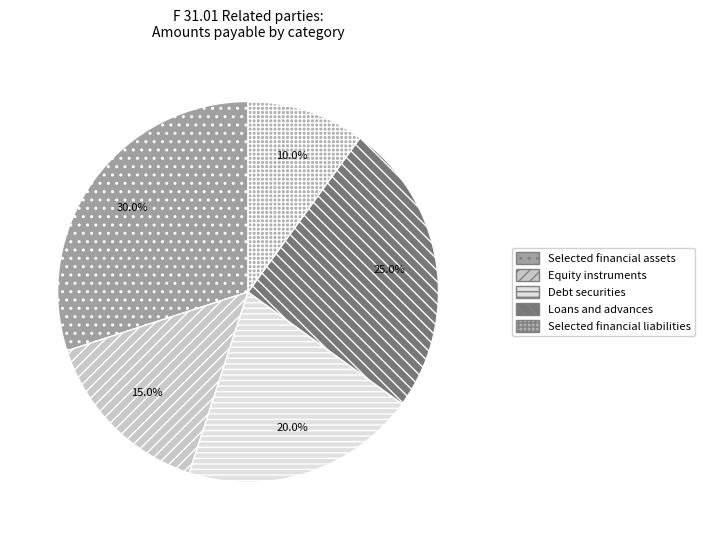

What portion of the pie excludes Selected financial liabilities?

90.0%